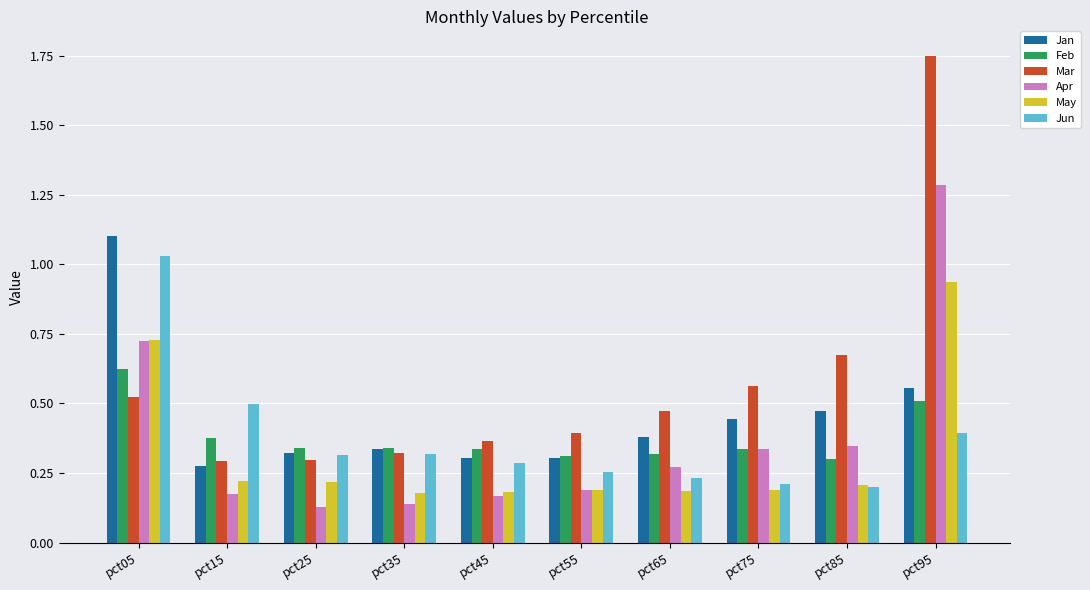

The May series shows 0.2 at pct35. True or false?

True